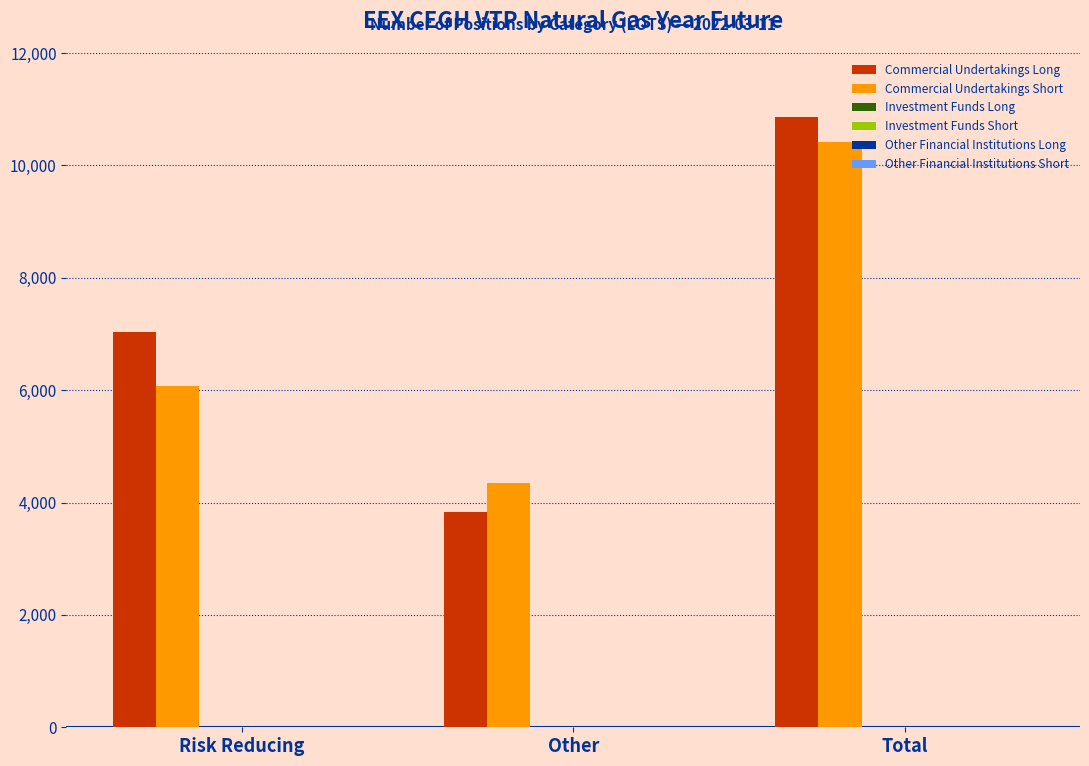

Which series has the widest spread of values?

Commercial Undertakings Long